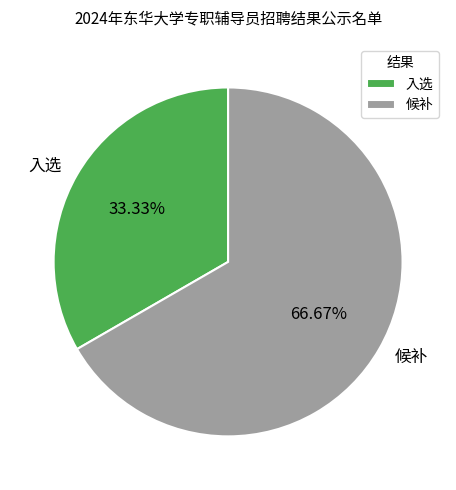

How many slices are in this pie chart?

2